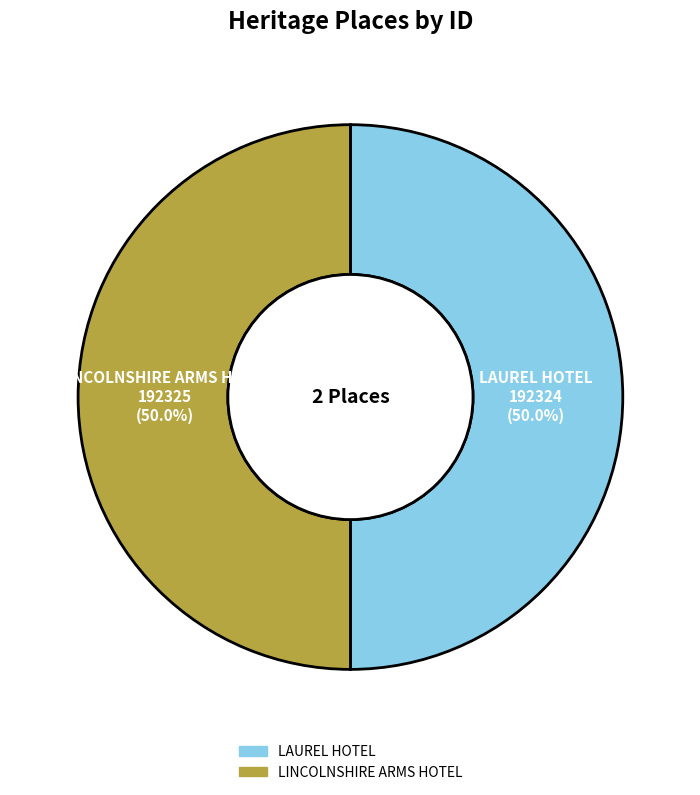

To the nearest percent, what percentage of the pie is LAUREL HOTEL?

50%